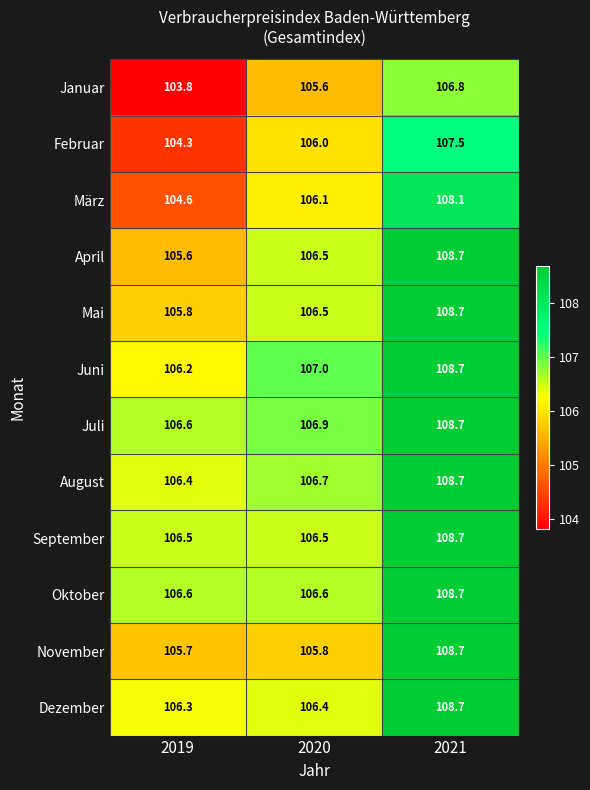

Between 2019 and 2021, which series saw the biggest shift?

März